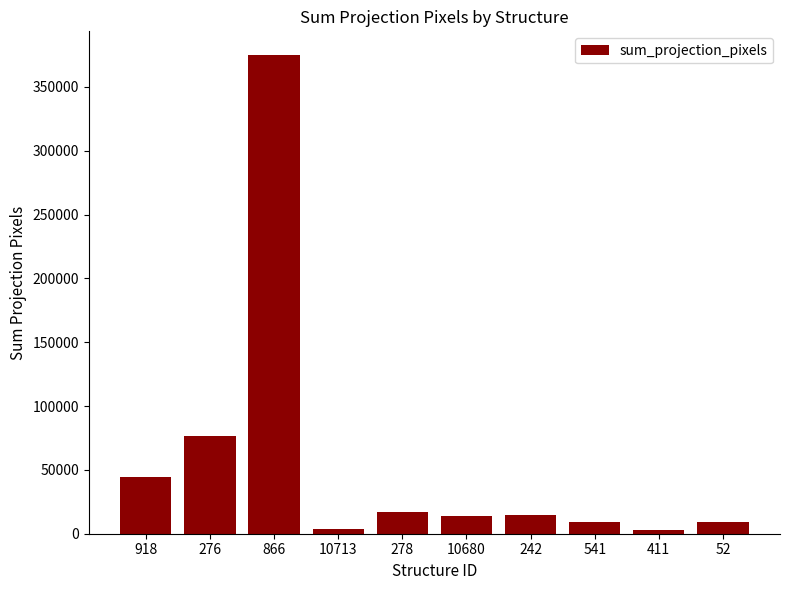

What is the ratio of the value at 541 to the value at 10713?

2.5